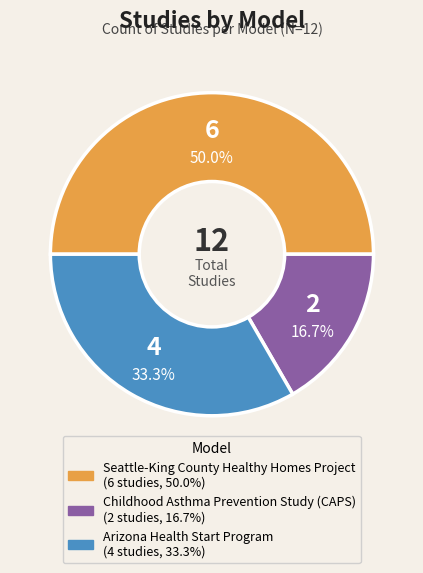

Which slice is the largest?

Seattle-King County Healthy Homes Project